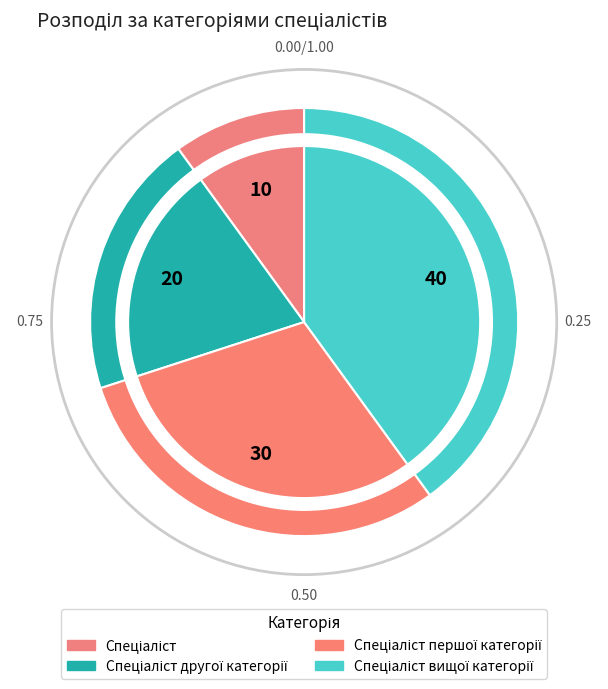

Rank the categories by value from lowest to highest.

Спеціаліст, Спеціаліст другої категорії, Спеціаліст першої категорії, Спеціаліст вищої категорії